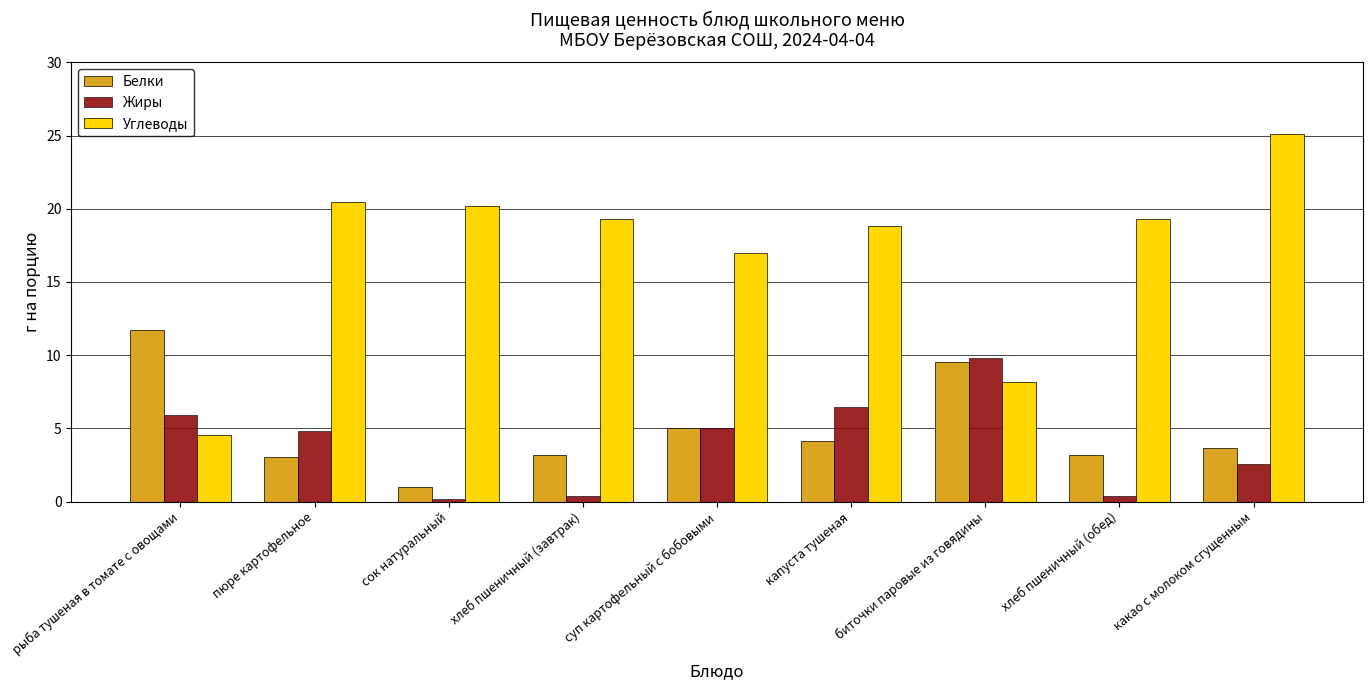

Which category has the lowest value in the Белки series?

сок натуральный